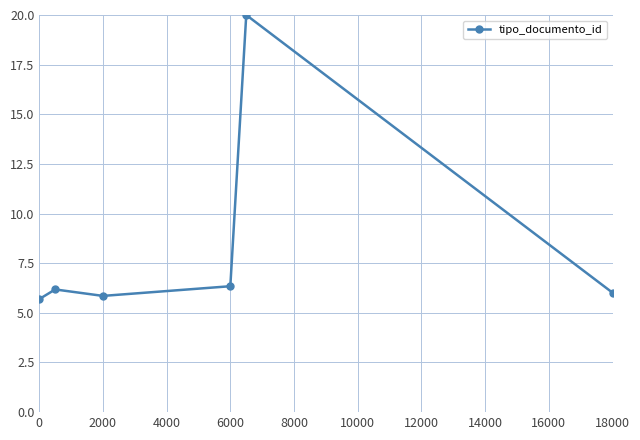

Reading left to right, transcribe all the data shown in this chart.

5.7	6.2	5.9	6.3	20.0	6.0